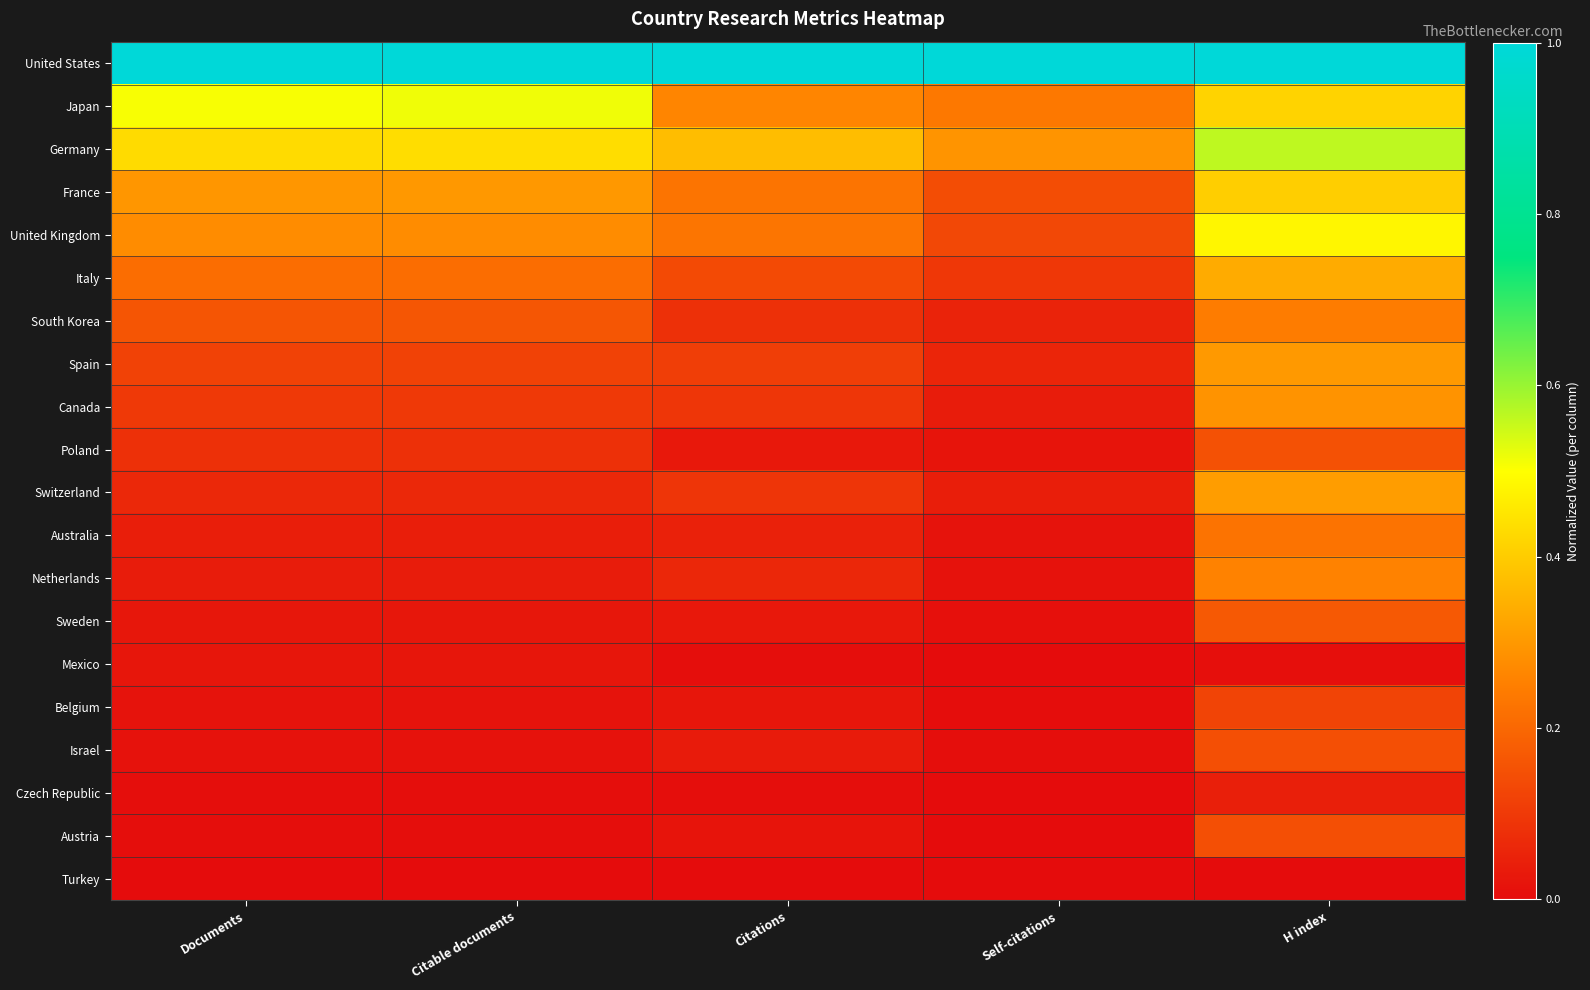

What is the spread (max minus min) of values at Citable documents?

1.0